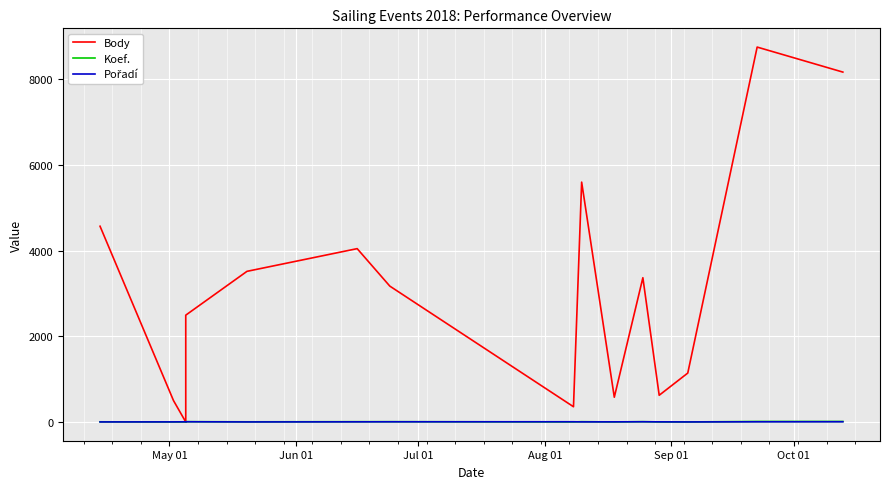

Rank the series by their maximum value, from lowest to highest.

Pořadí, Koef., Body